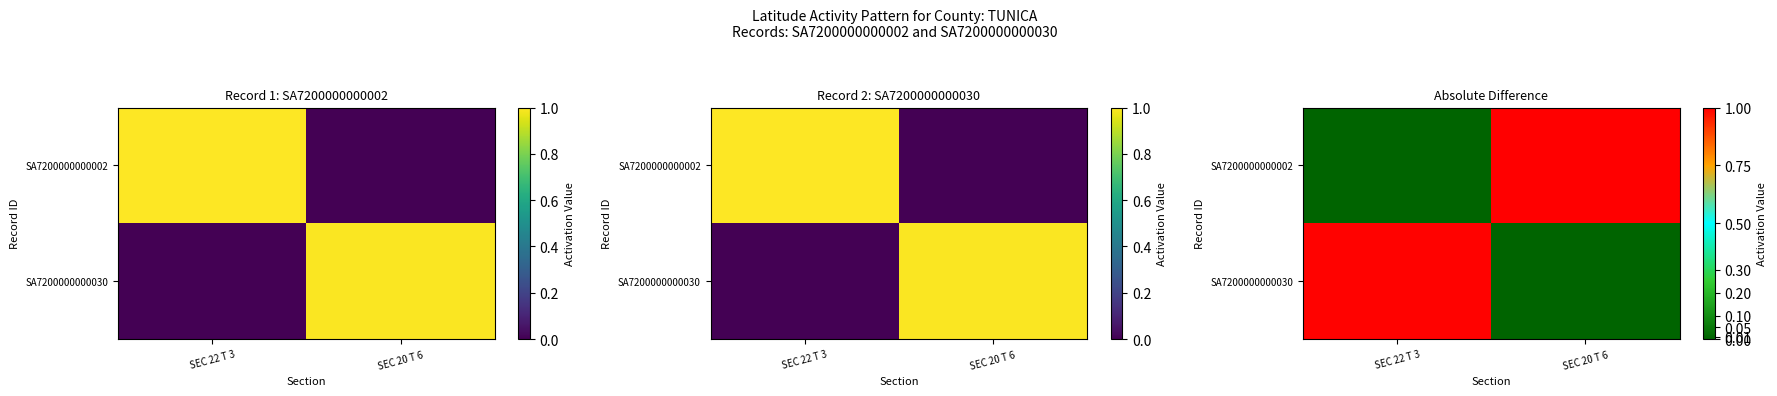

Which category has the lowest value in the SA7200000000002 series?

SEC 22 T 3